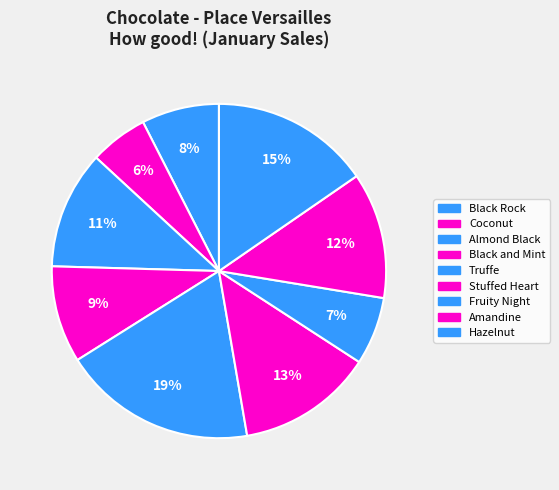

The Truffe slice represents 26% of the pie. True or false?

False